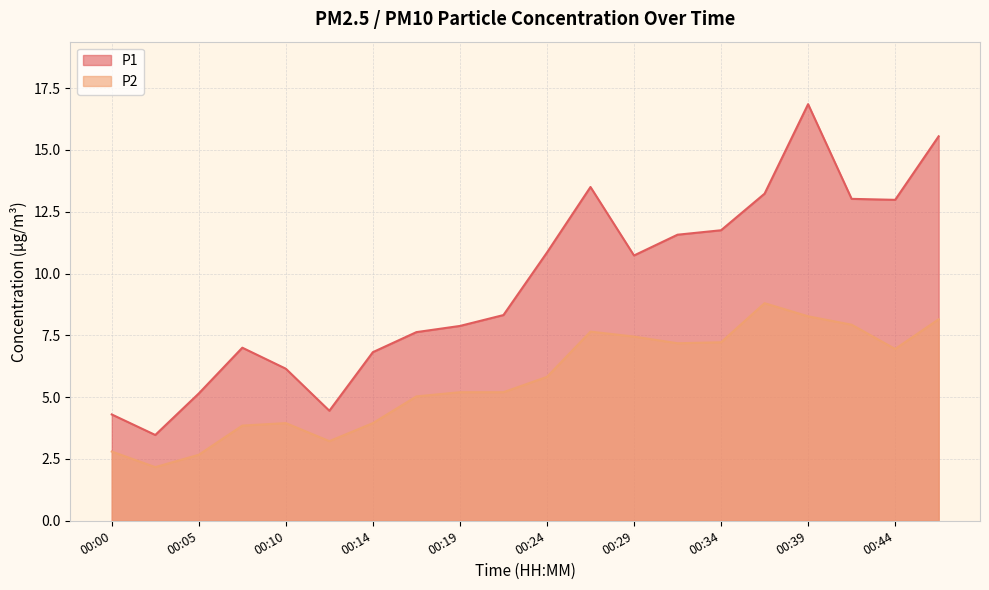

At 00:05, list the series in order from smallest to largest.

P2, P1